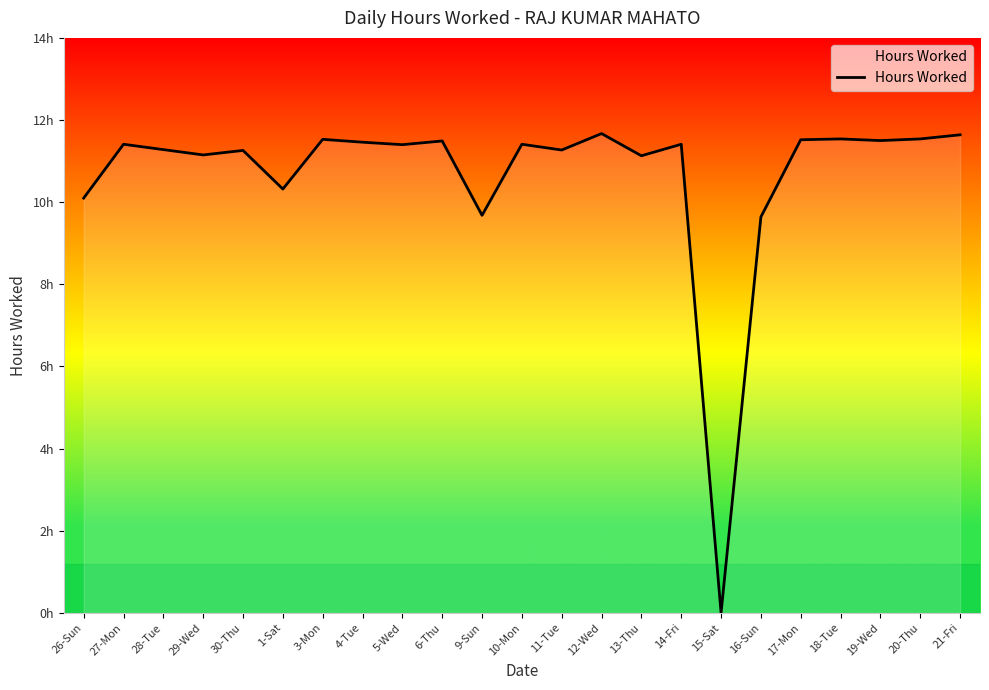

Which category has the highest value across all series?

12-Wed